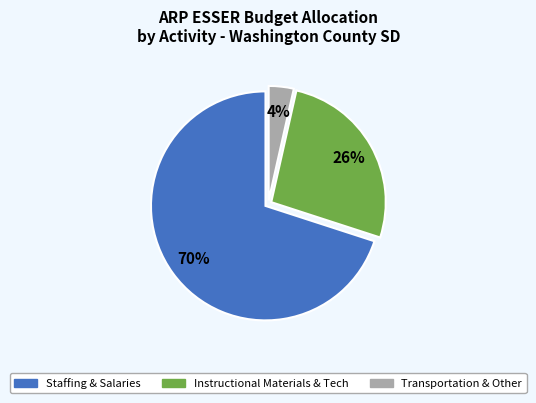

To the nearest percent, what is the average slice percentage?

33%